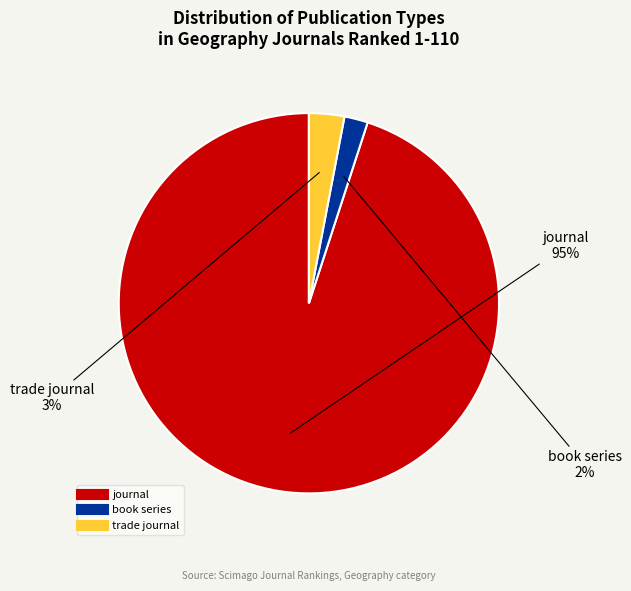

To the nearest percent, what is the difference between the largest and smallest slice percentages?

93%